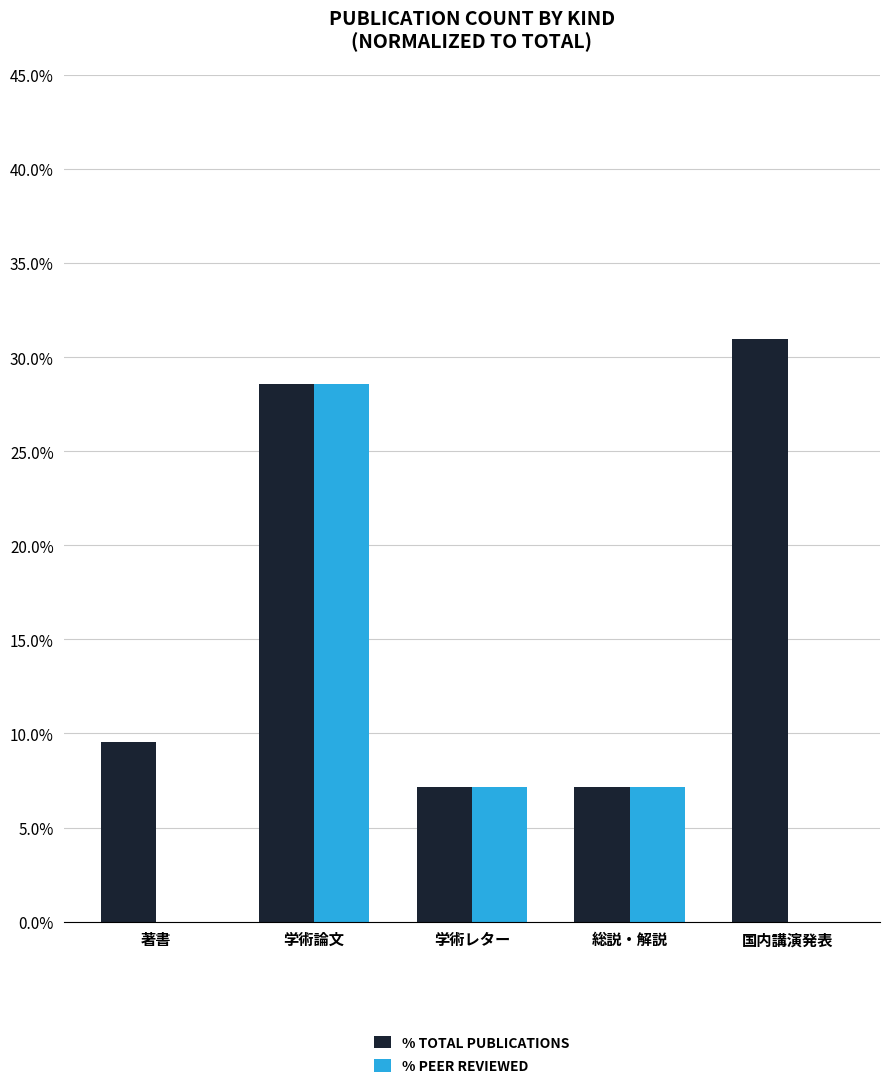

The % TOTAL PUBLICATIONS series shows 7.1 at 学術レター. True or false?

True